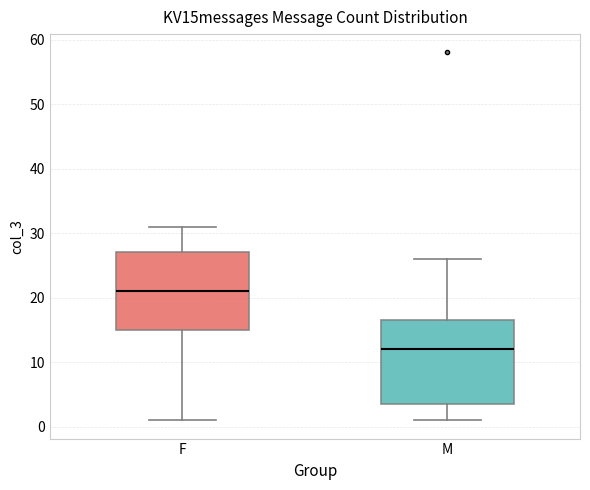

Reading left to right, transcribe this box plot: for each box, give where its median line is, the range the box spans, and where its two whiskers end, as read against the y-axis. The values are not printed on the chart, so give them approximately, as read against the axis.

F: median 21, box 15 to 27, whiskers 1 to 31
M: median 12, box 4 to 17, whiskers 1 to 26